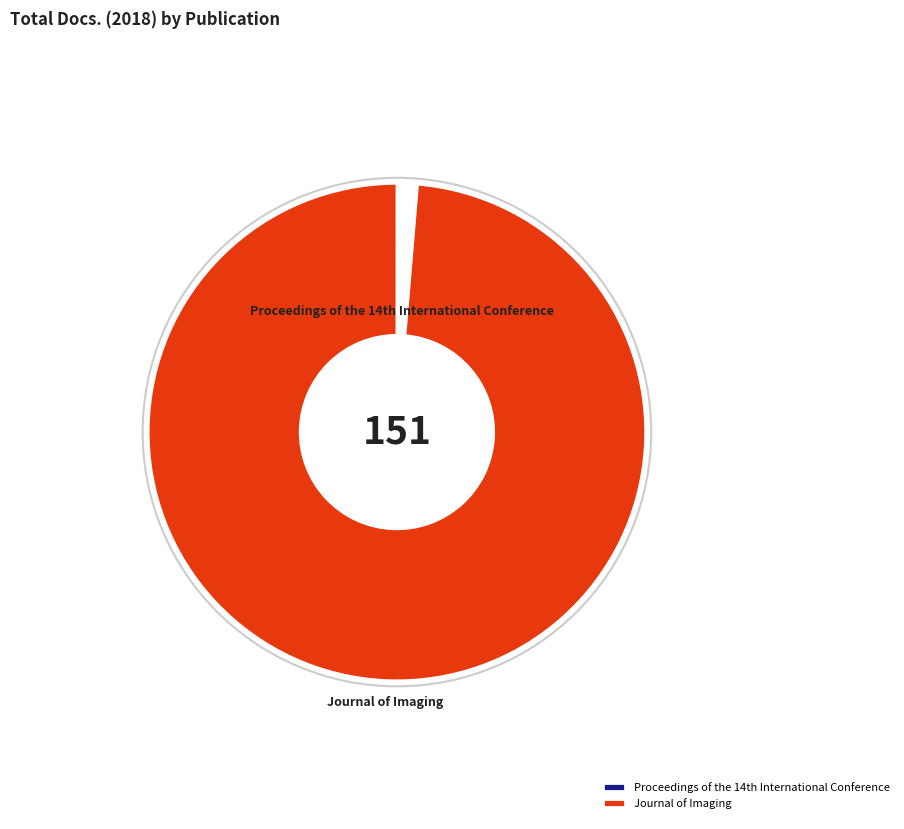

Which category has the smallest portion of the pie?

Proceedings of the 14th International Conference